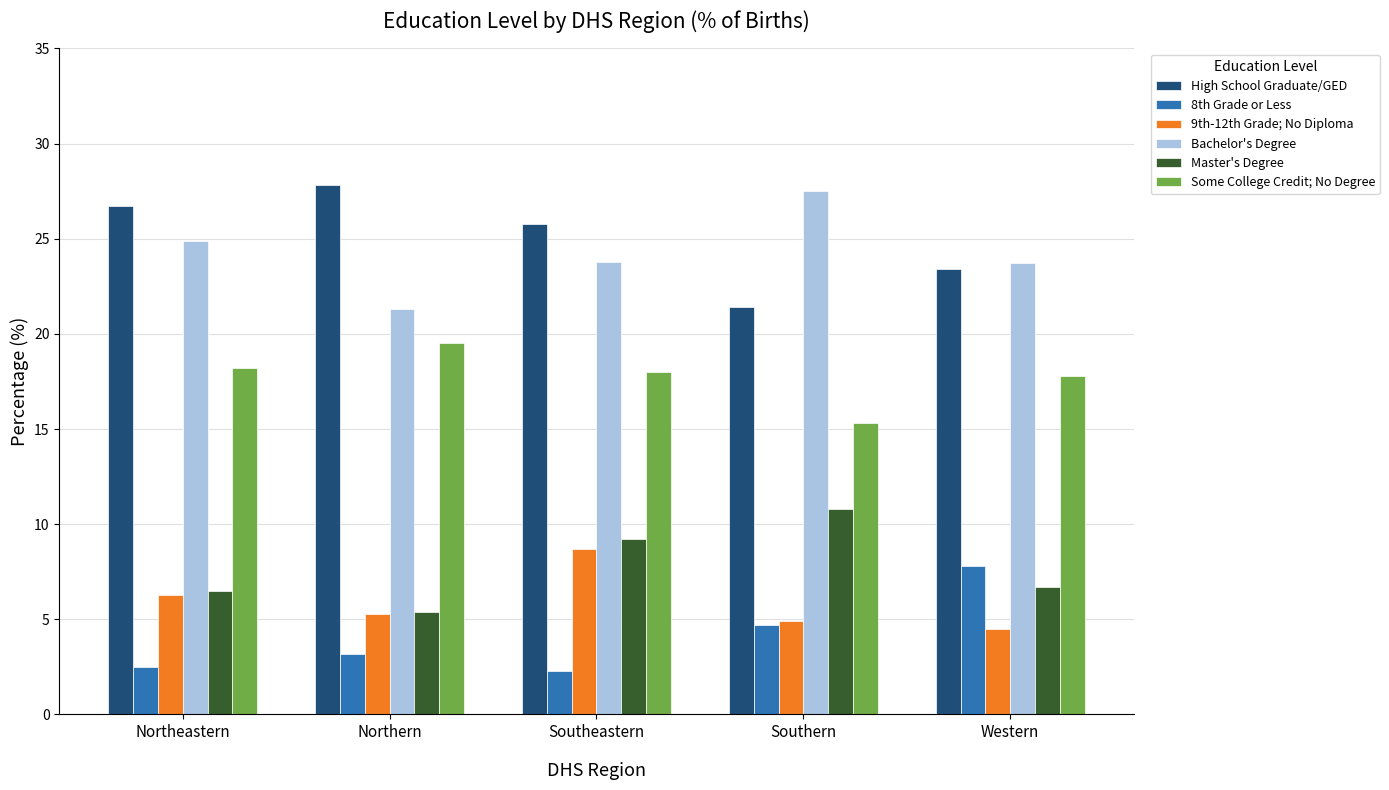

Is the value of 9th-12th Grade; No Diploma at Northeastern greater than the value of Master's Degree at Northern?

Yes